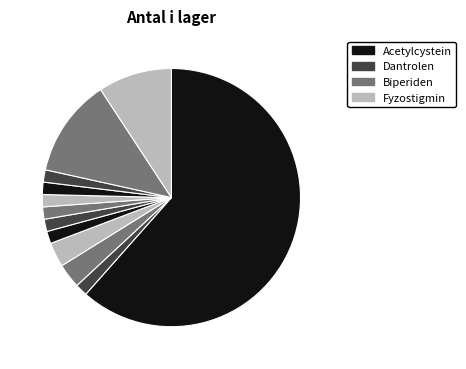

To the nearest percent, what is the difference between the largest and smallest slice percentages?

60%